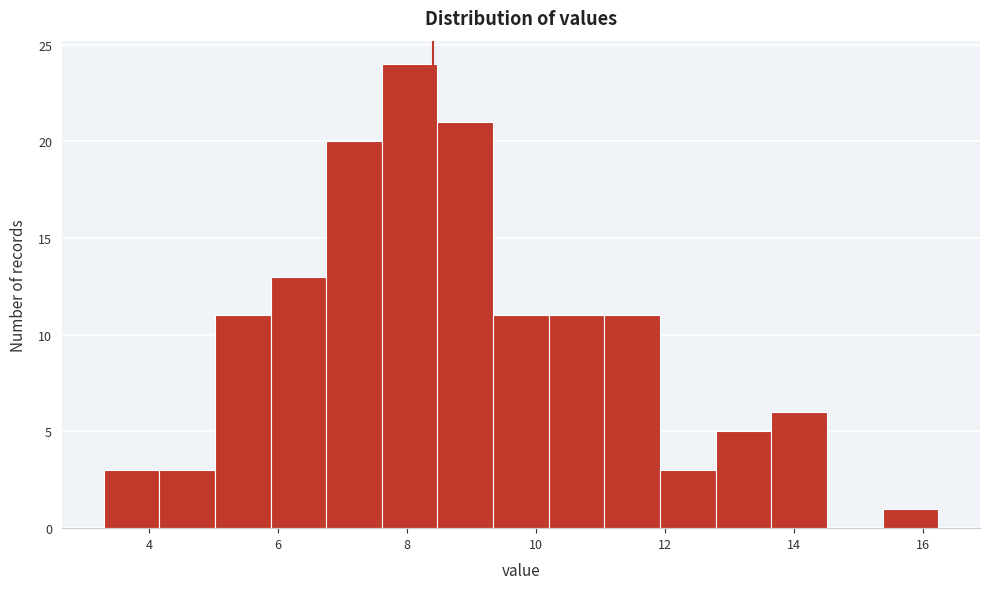

Over which range of the x-axis is the bar tallest?

7.6 to 8.4